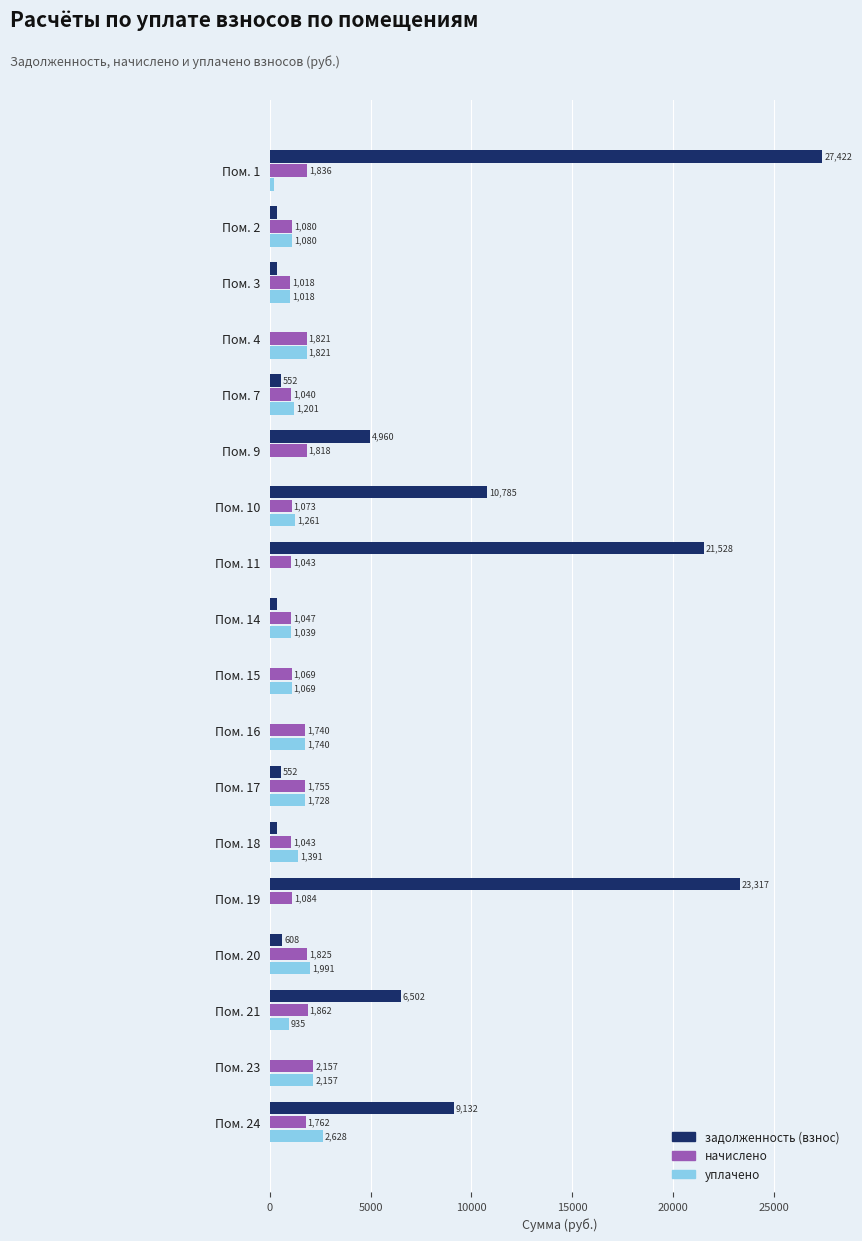

Which series has the largest total across all categories?

задолженность (взнос)